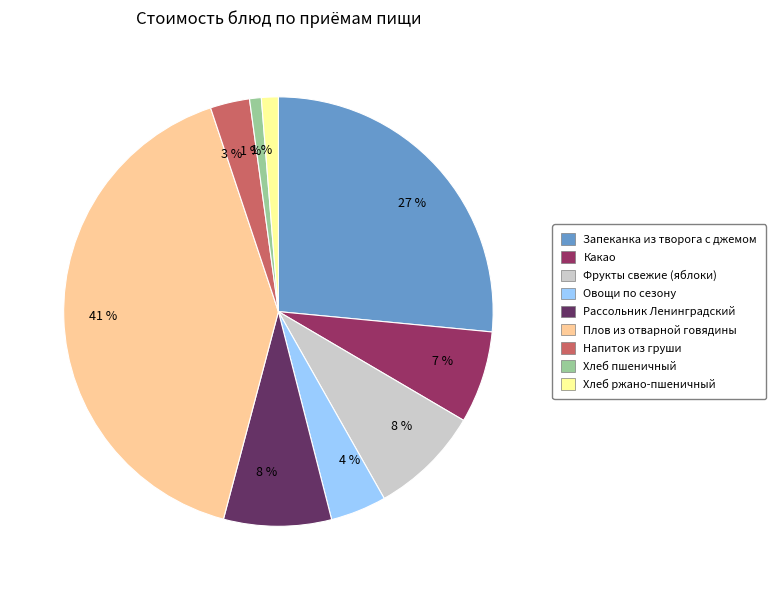

To the nearest percent, what is the average slice percentage?

11%